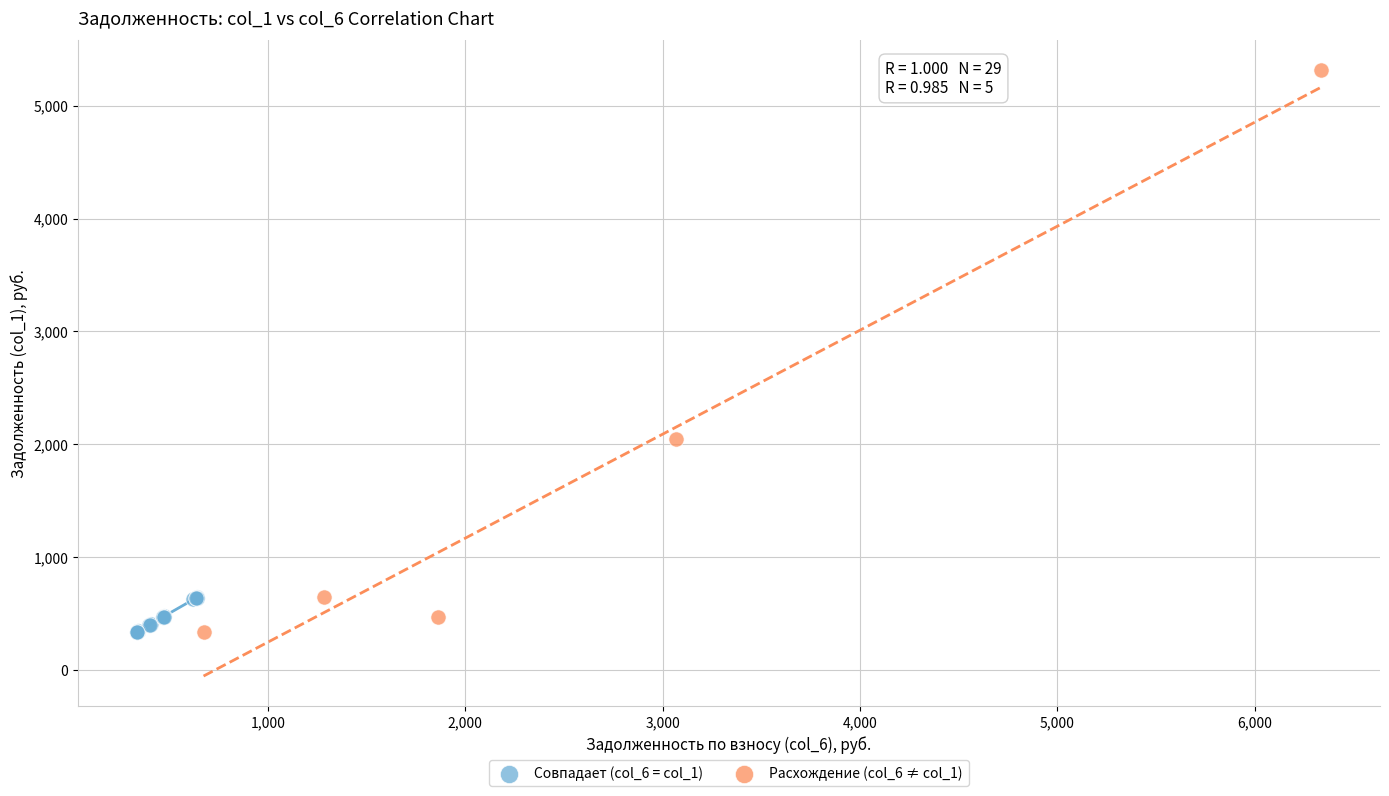

Which series has the widest spread of Y values?

Расхождение (col_6 ≠ col_1)